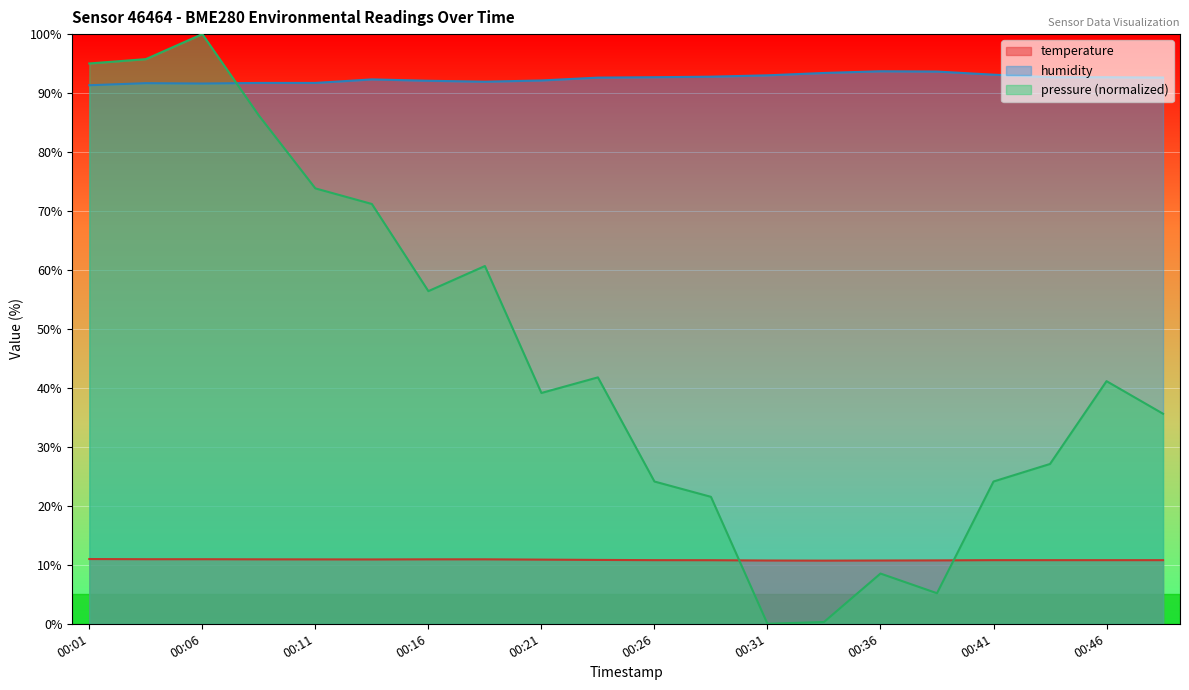

Reading left to right, transcribe all the data shown in this chart.

temperature: 11.0	10.9	10.9	10.9	10.9	10.9	10.9	10.9	10.9	10.8	10.8	10.8	10.7	10.7	10.7	10.8	10.8	10.8	10.8	10.8
humidity: 91.3	91.7	91.6	91.7	91.7	92.3	92.1	91.9	92.1	92.6	92.7	92.8	93.0	93.4	93.7	93.7	93.1	92.7	92.7	92.6
pressure_kPa: 95.0	95.8	100.0	86.2	73.8	71.2	56.4	60.7	39.1	41.8	24.1	21.5	0.0	0.3	8.5	5.2	24.1	27.1	41.1	35.6